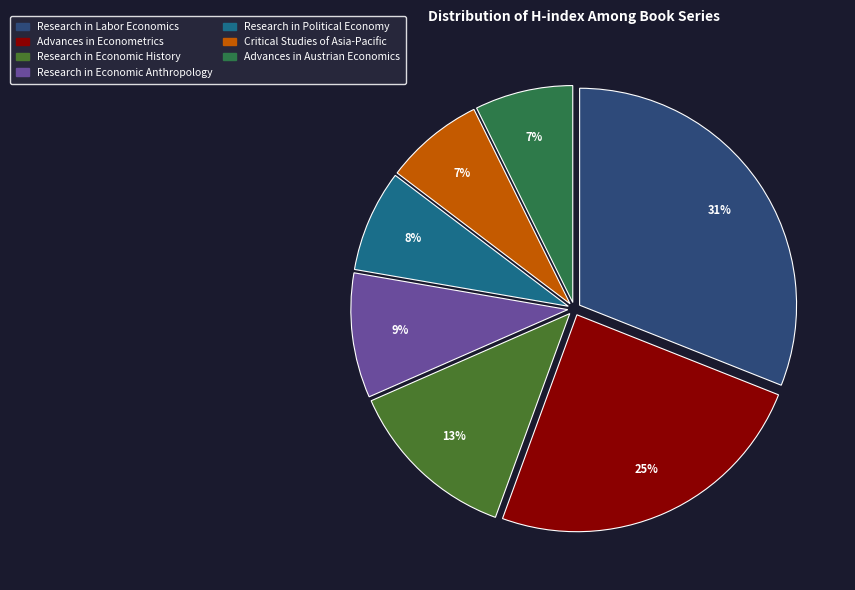

How many slices are in this pie chart?

7